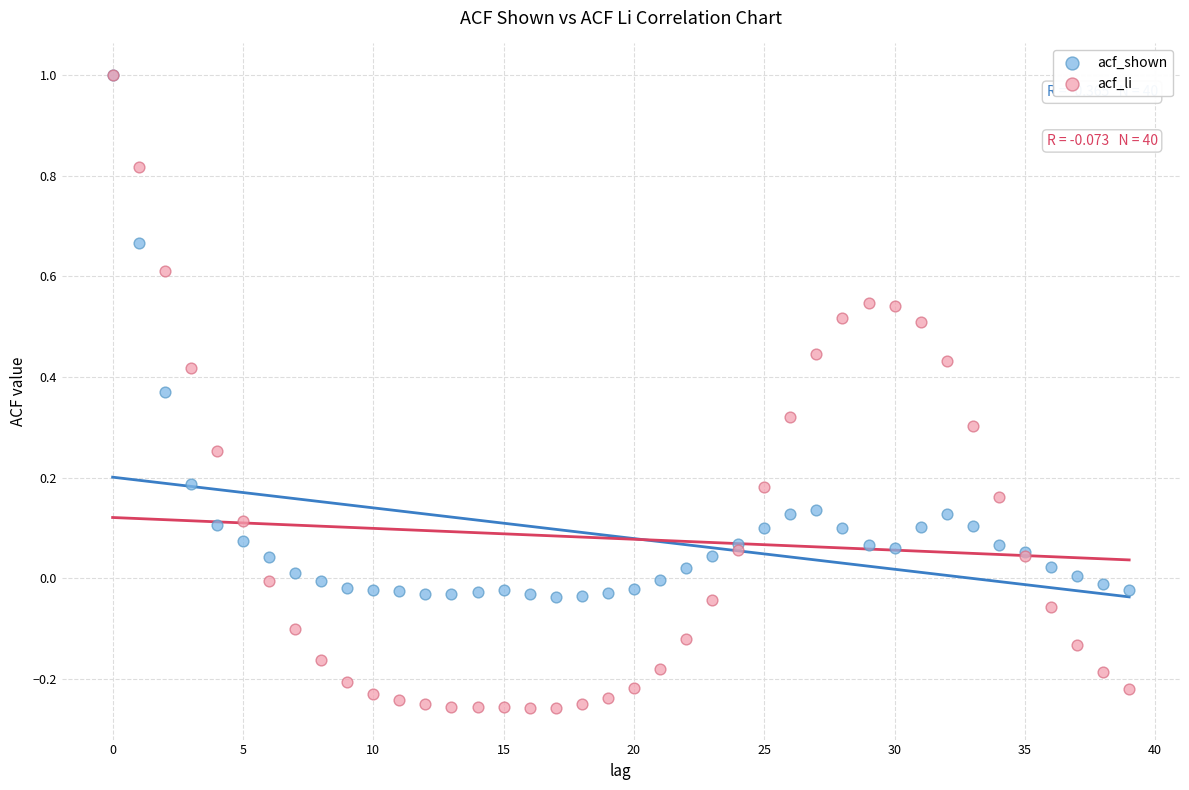

Which series has the largest Y range (max minus min)?

acf_li